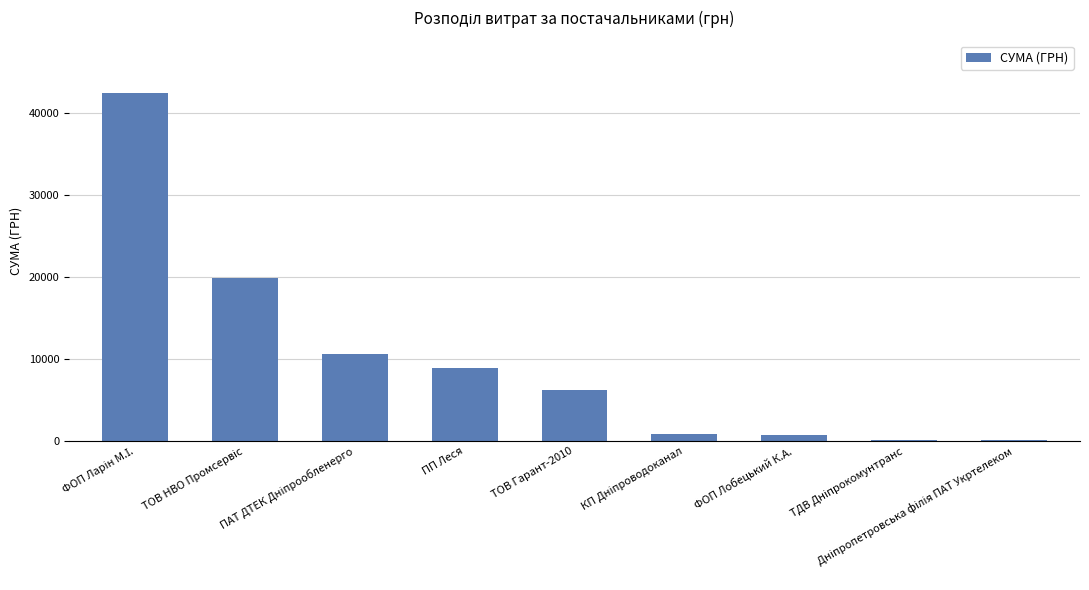

What is the greatest value displayed?

42523.6